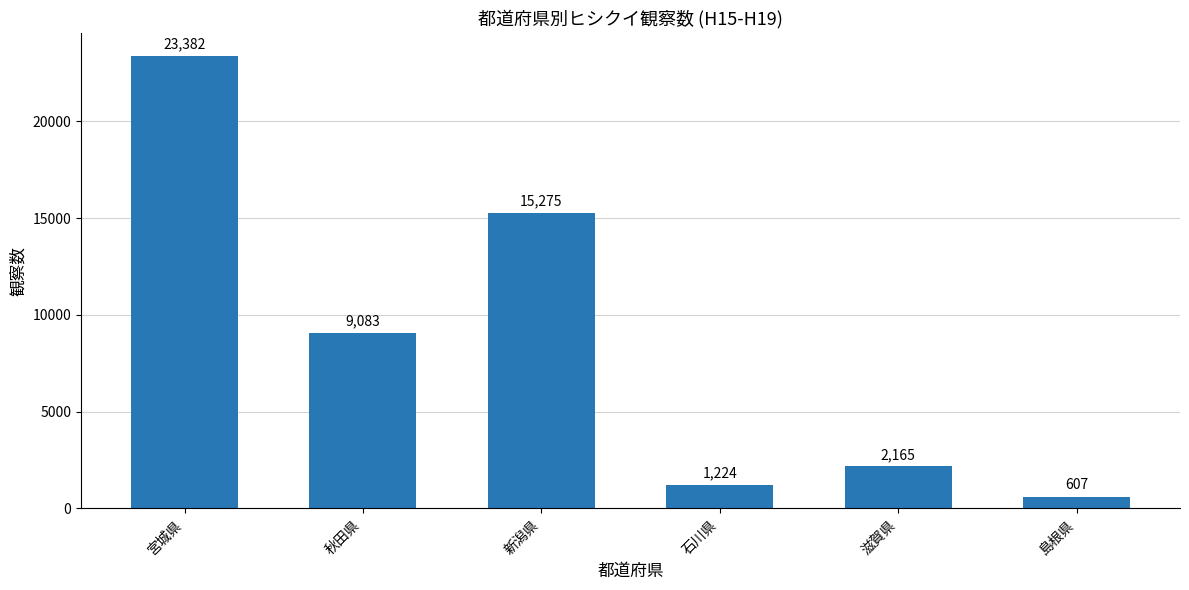

Reading right to left, transcribe all the data shown in this chart.

607	2165	1224	15275	9083	23382